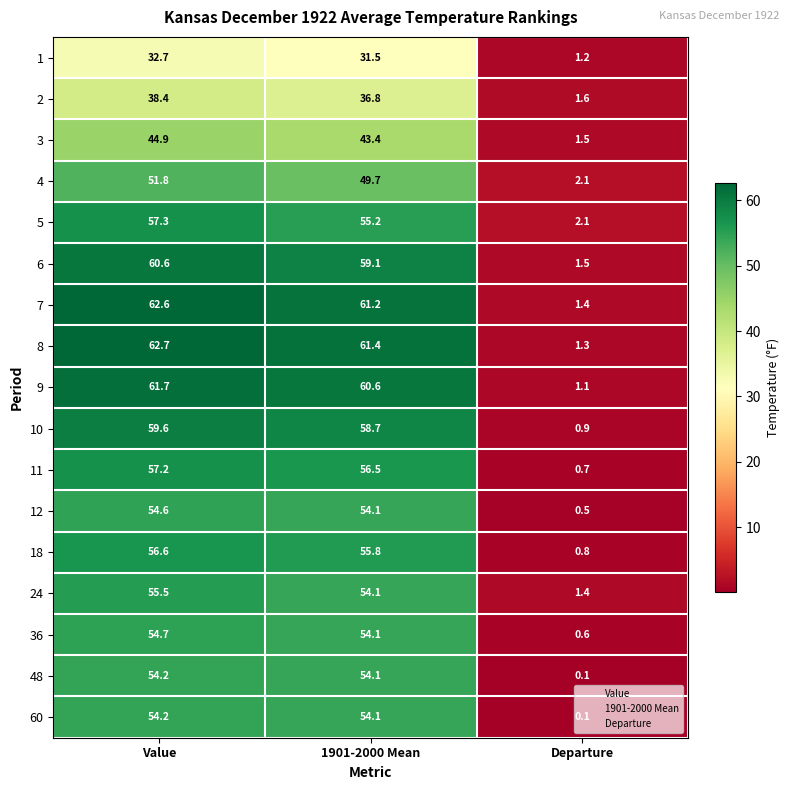

What is the difference between the maximum and minimum values in the 1901-2000 Mean series?

29.9